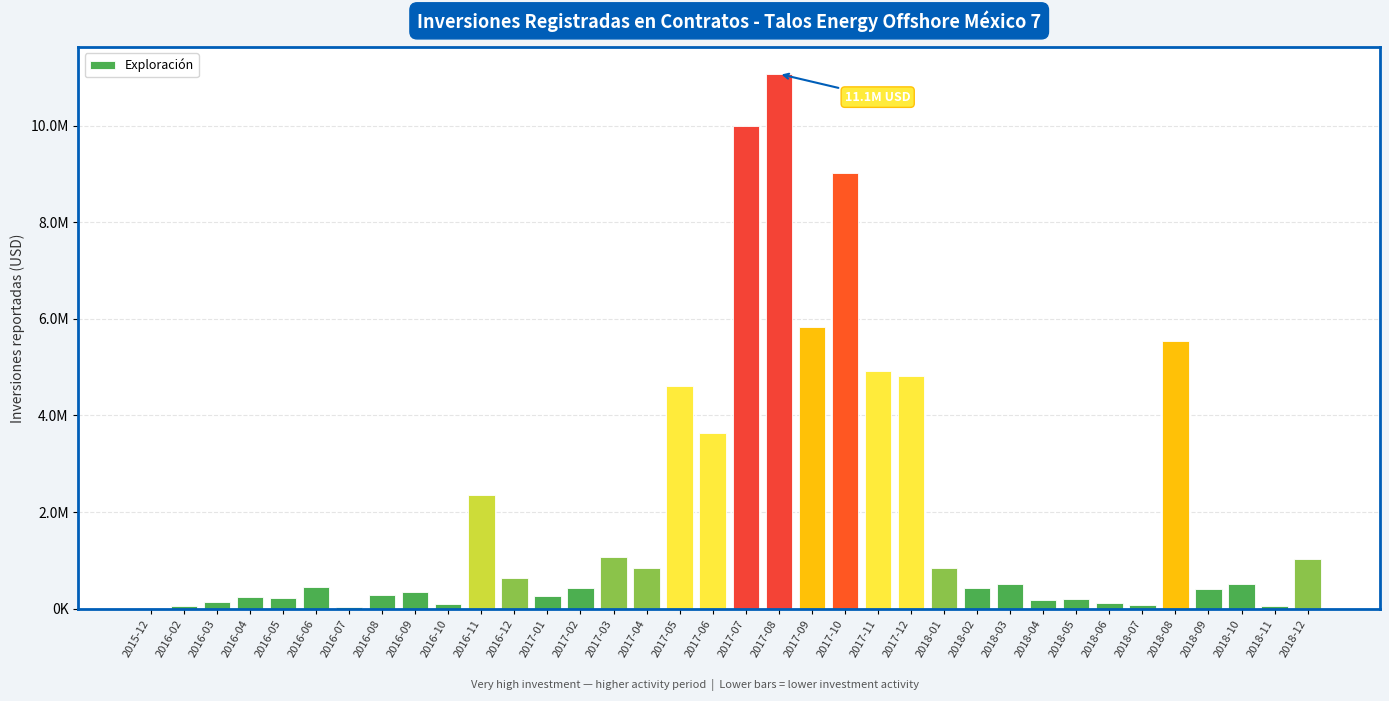

True or false: the data shows 91862.4 at 2018-07.

False